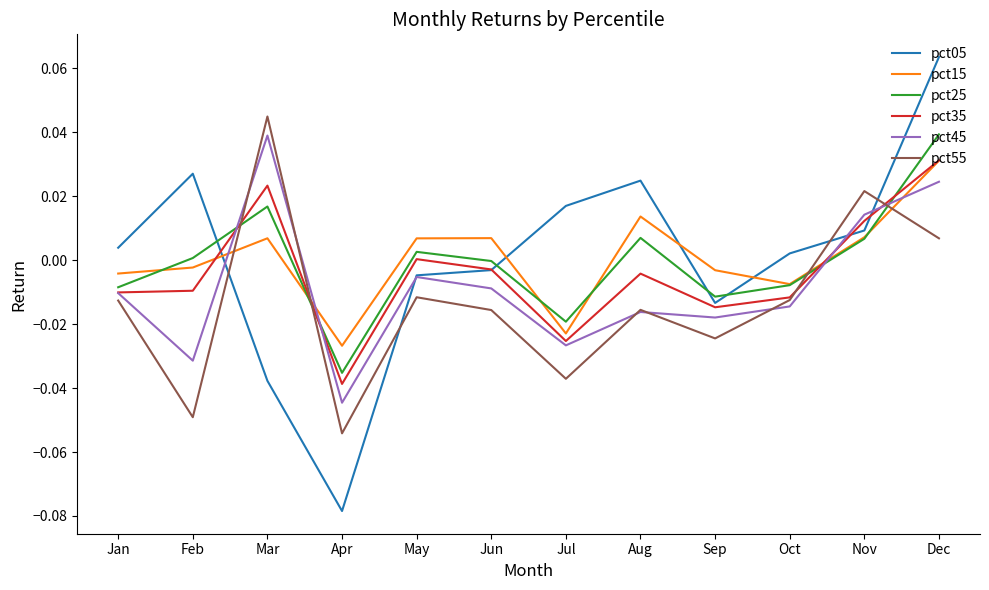

True or false: pct25 has more than 2 points higher than both neighbors.

True